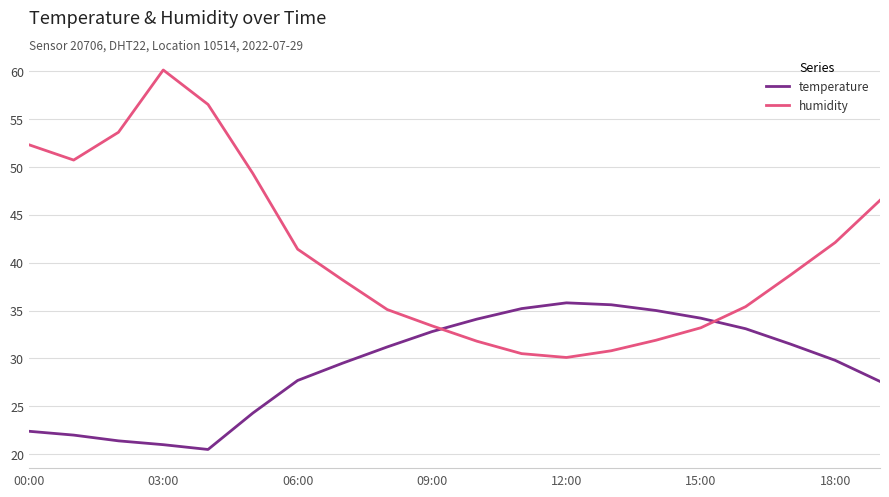

What is the difference between the maximum and minimum values in the humidity series?

30.0